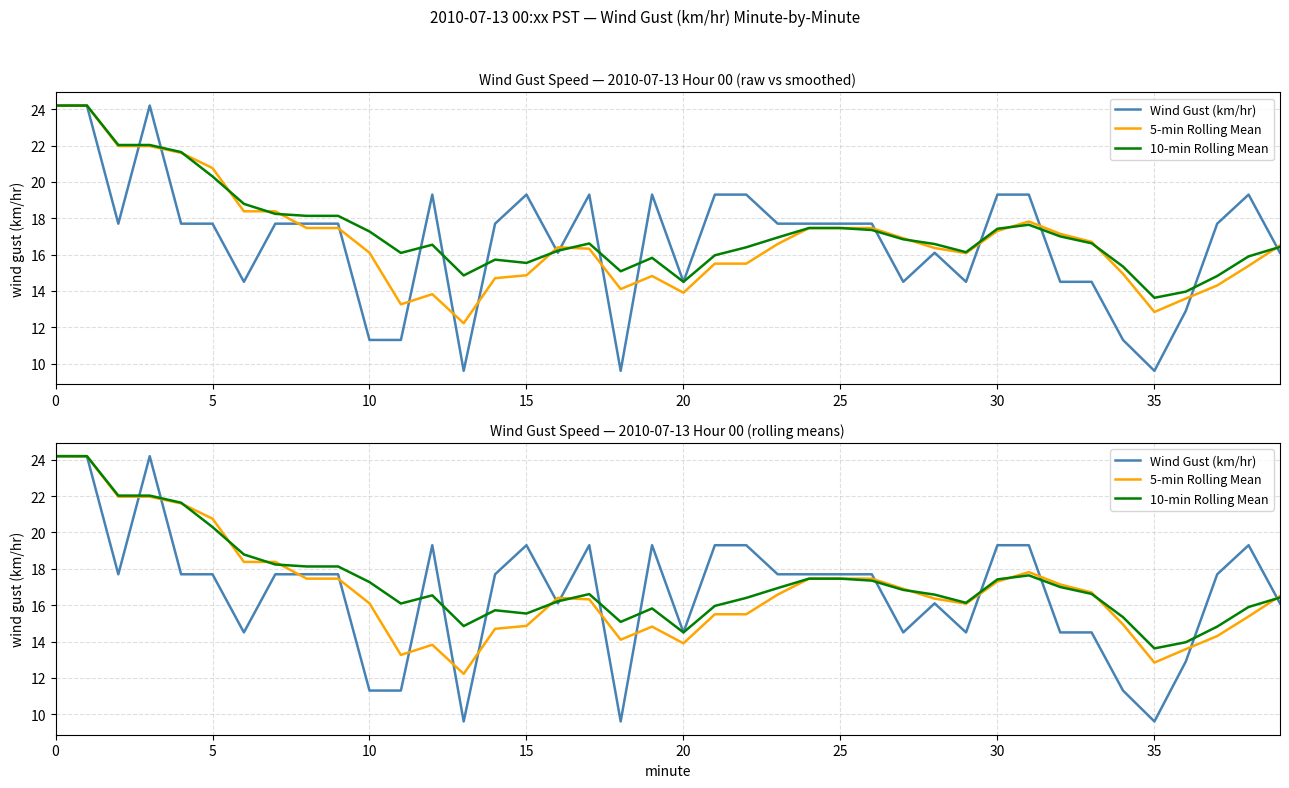

At which category does 5-min Rolling Mean reach its first local peak?

12